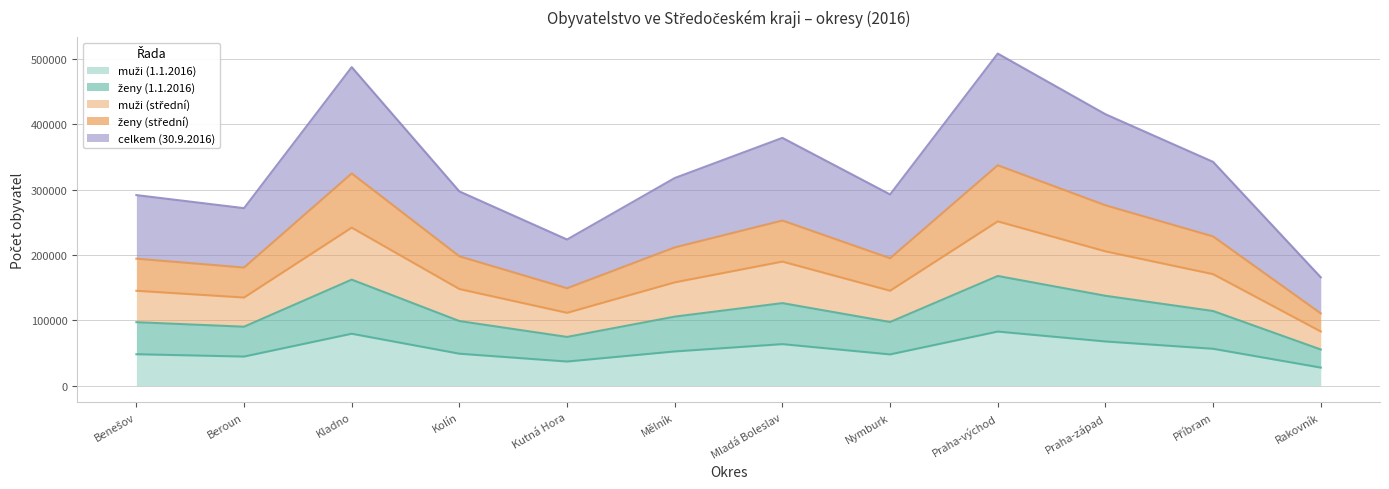

What is the smallest value displayed?

27510